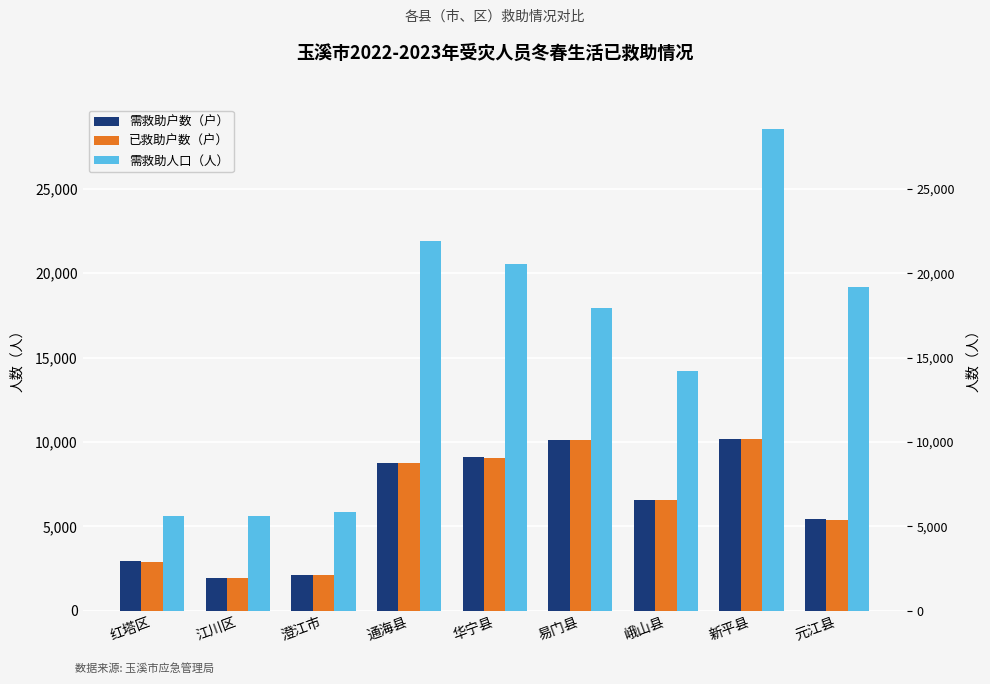

Are the bars grouped side by side (vs. stacked)?

Yes